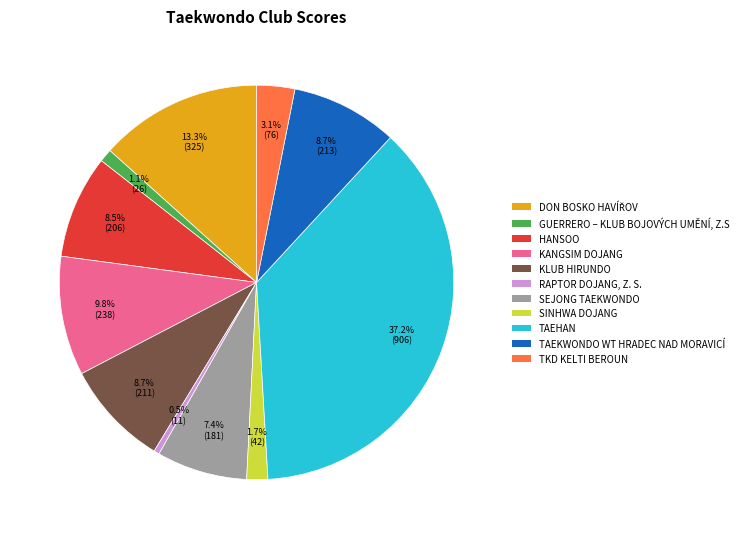

Does KLUB HIRUNDO represent more than half of the total?

No